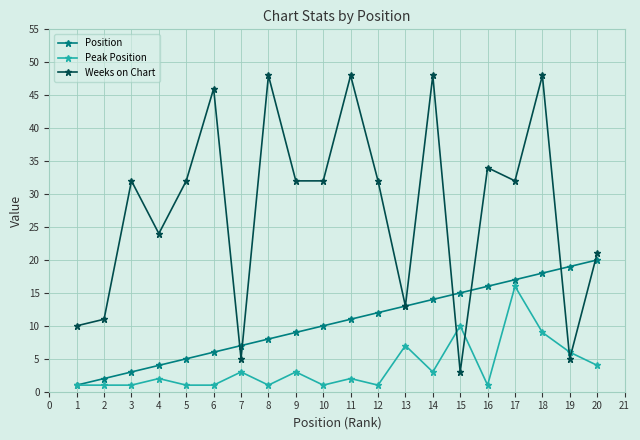

Which series has the widest spread of values?

Weeks on Chart